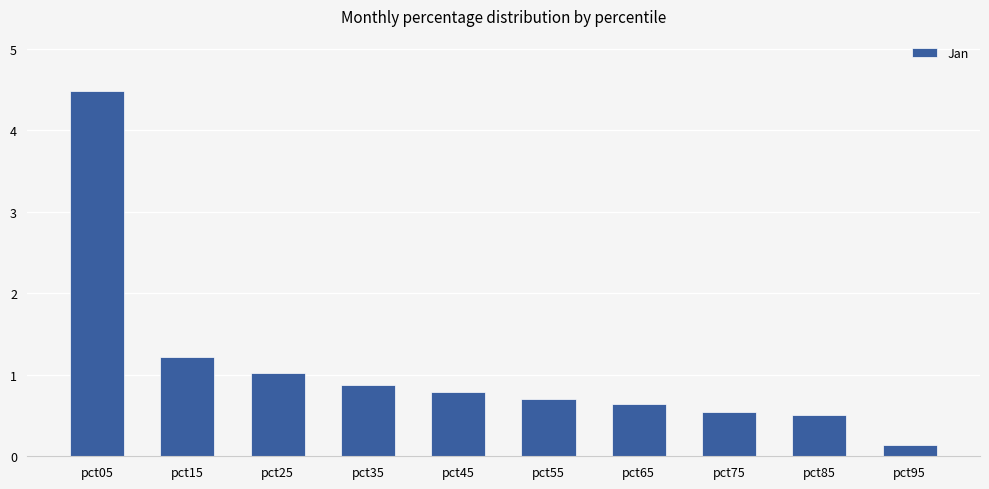

How many bars are there in total?

10